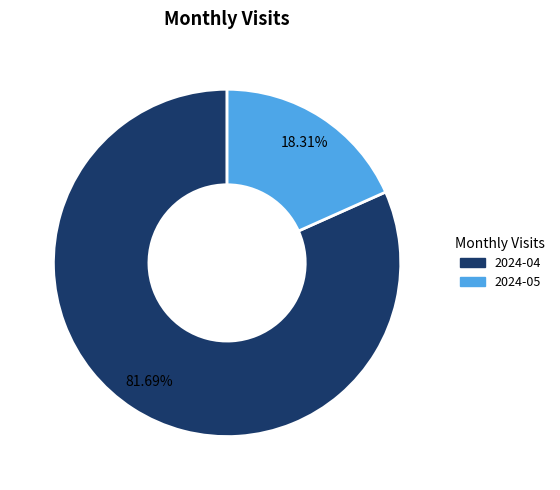

To the nearest percent, what is the difference between the largest and smallest slice percentages?

63%